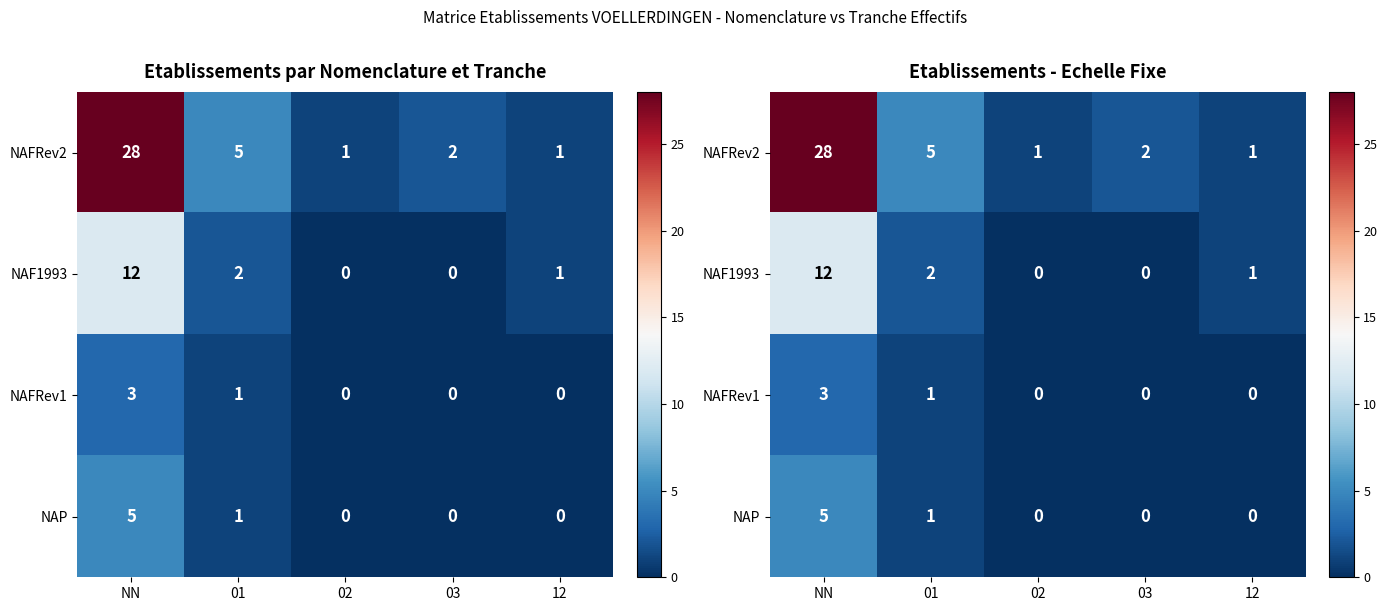

List the series in order of their peak value, highest first.

NAFRev2, NAF1993, NAP, NAFRev1